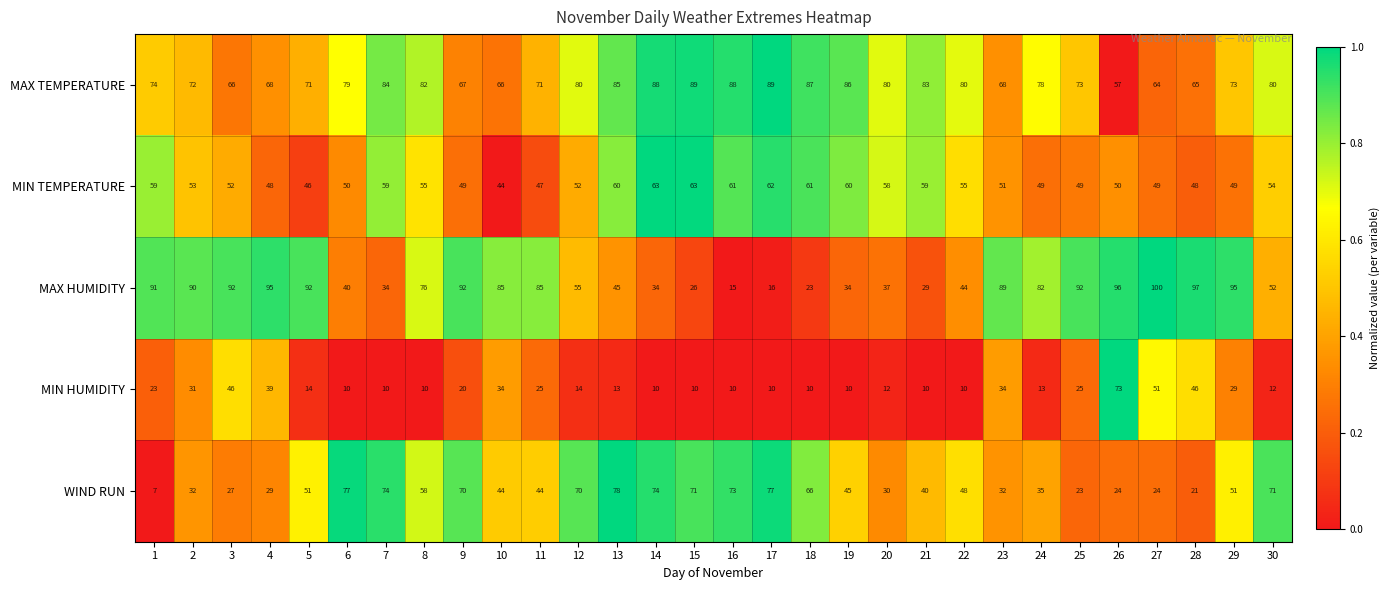

Rank the series at 6 from lowest to highest value.

MIN HUMIDITY, MAX HUMIDITY, MIN TEMPERATURE, WIND RUN, MAX TEMPERATURE